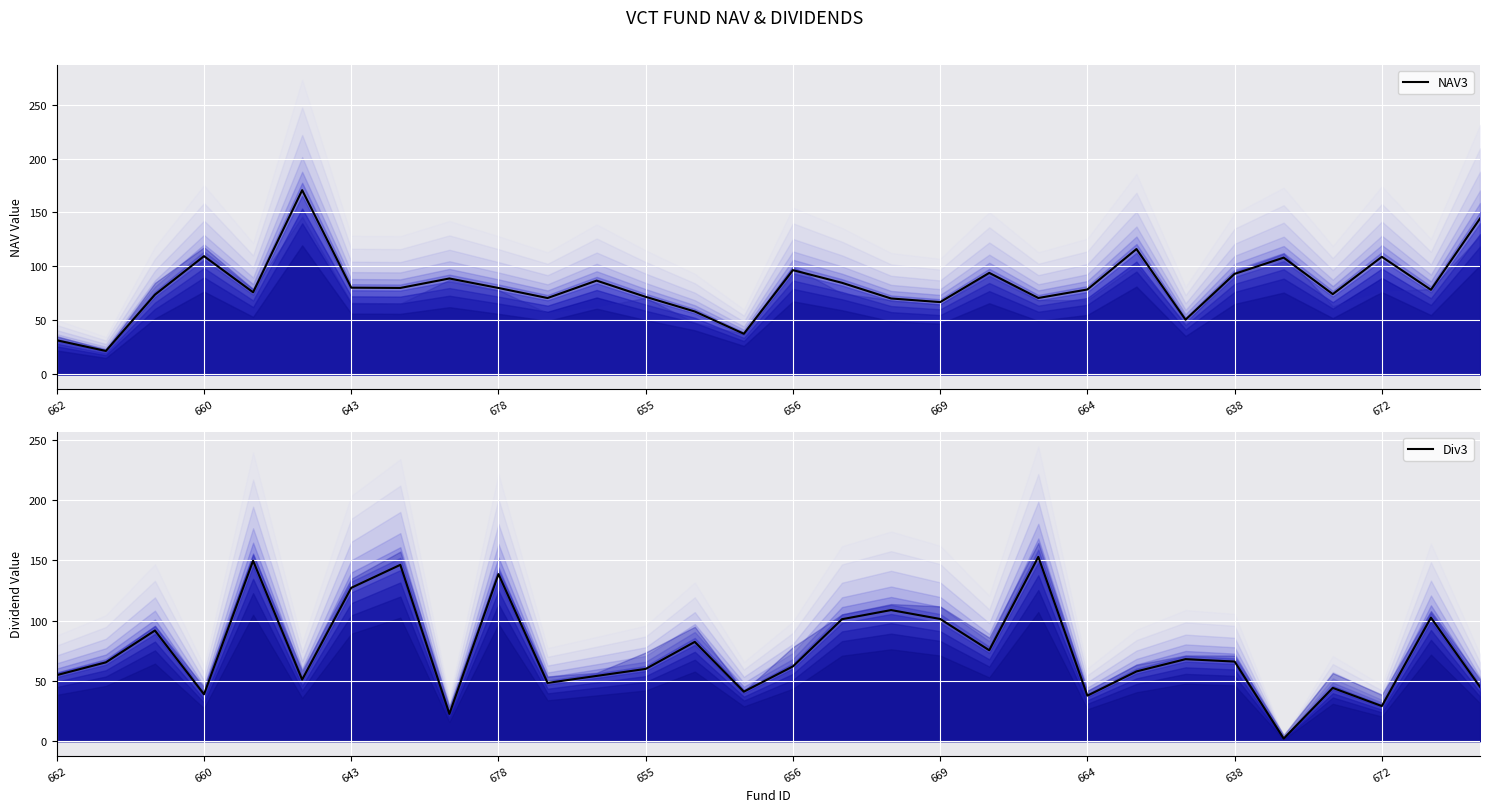

Which series has the largest range (max minus min)?

Div3